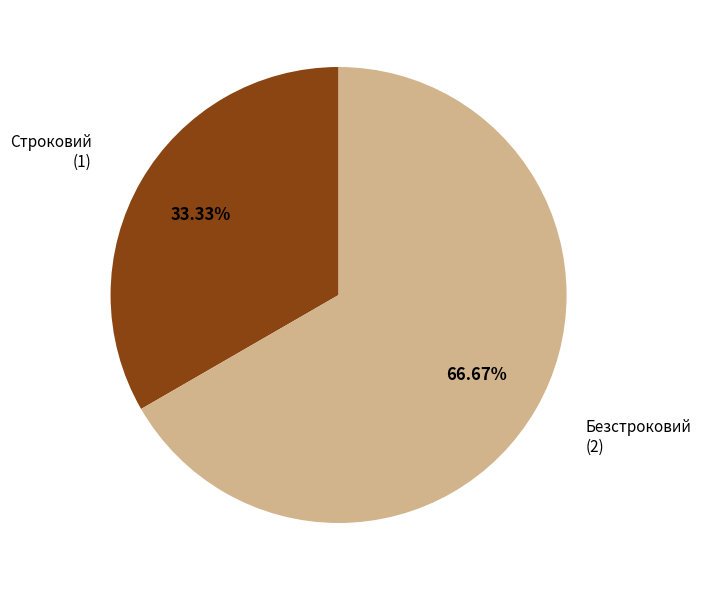

To the nearest percent, what is the combined percentage of Строковий and Безстроковий?

100%